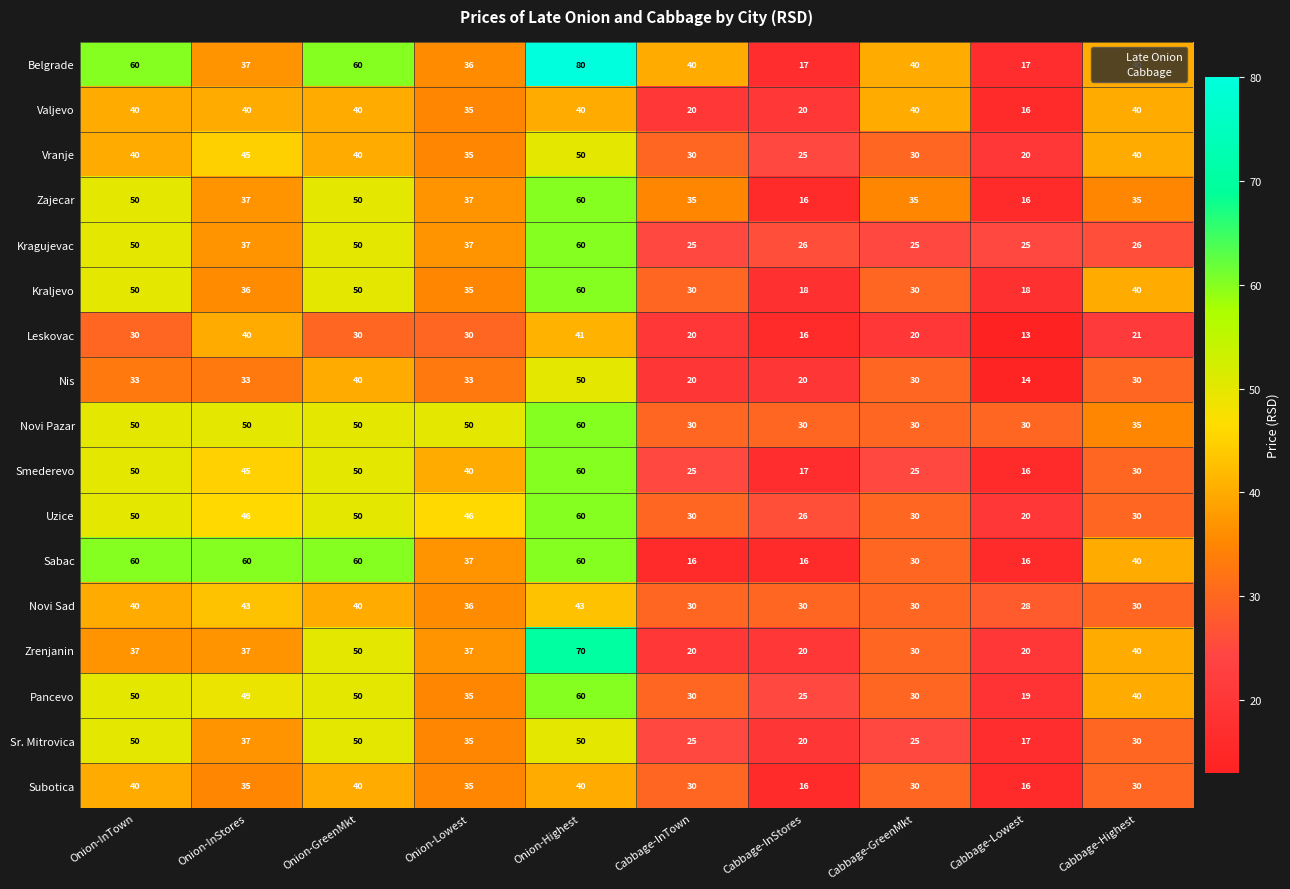

What is the total value across all series at Onion-Highest?

944